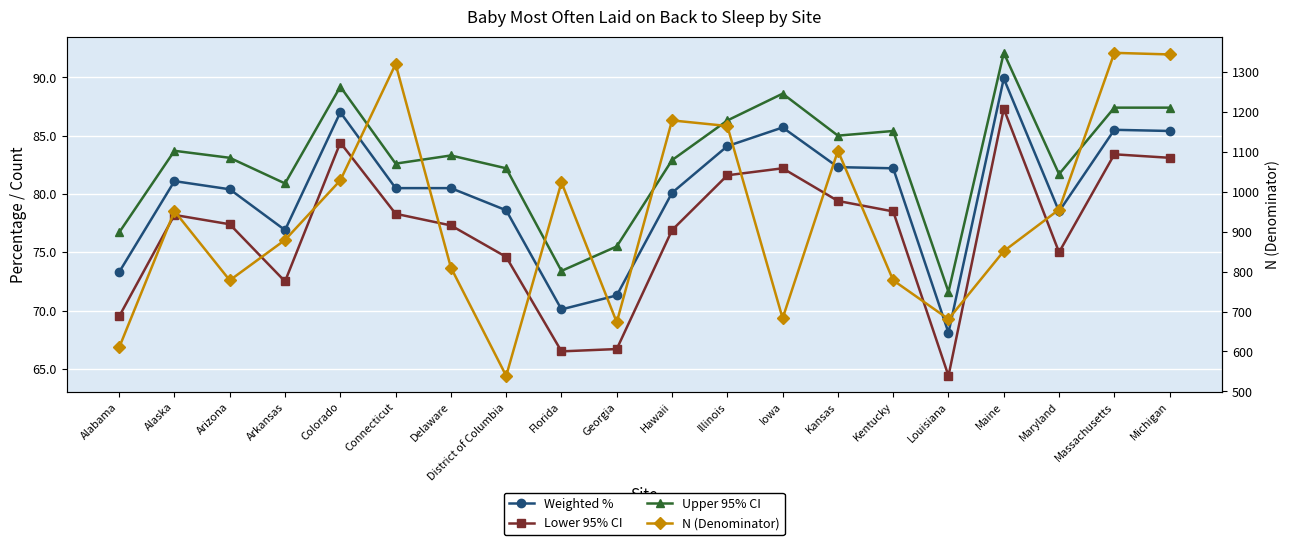

At which category does N (Denominator) reach its first local peak?

Alaska